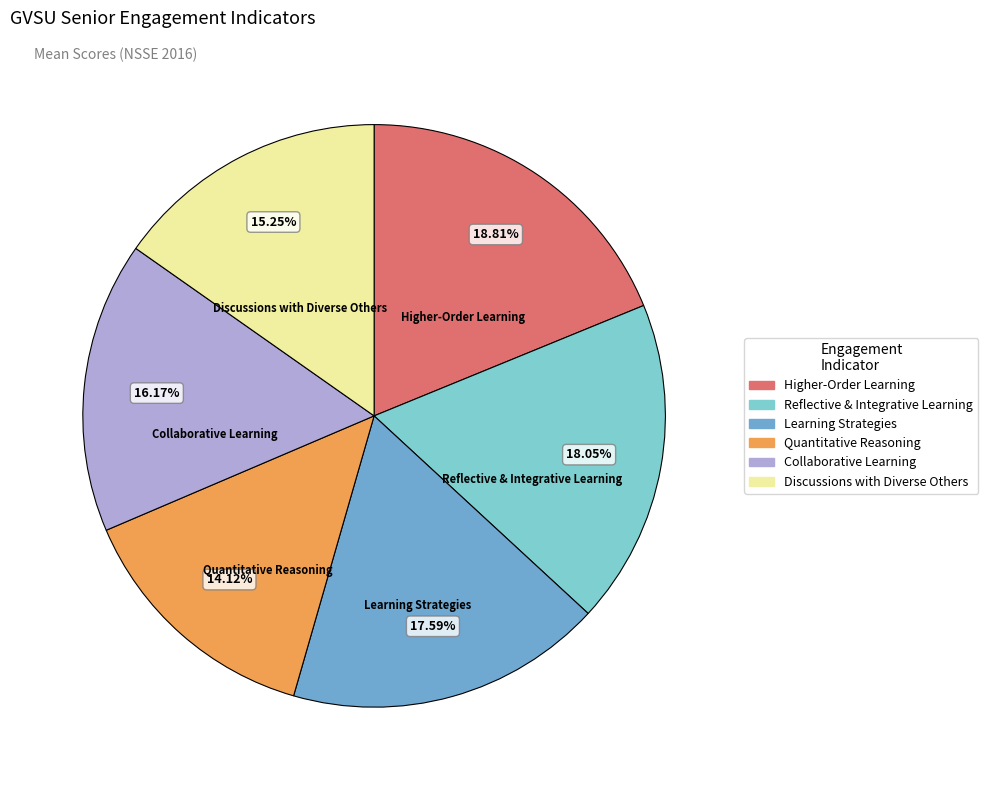

Is Higher-Order Learning the majority of the pie?

No